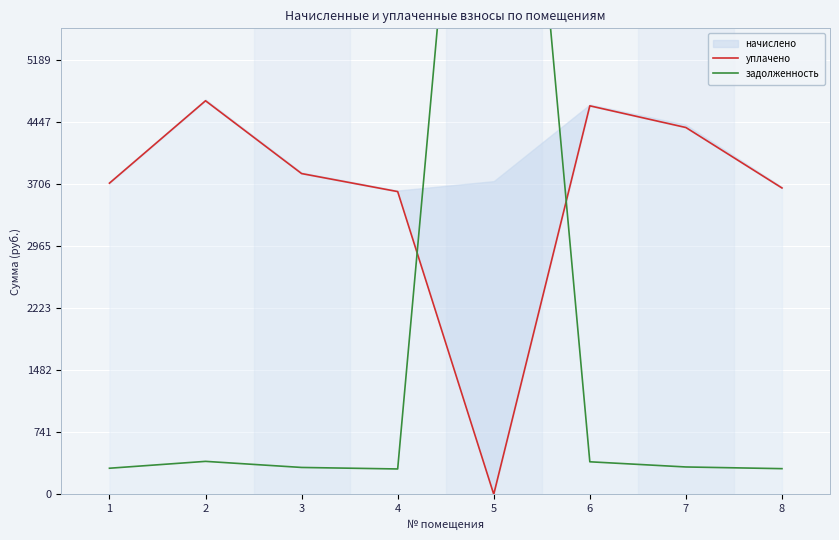

What is the total value across all series at 1?

4028.0